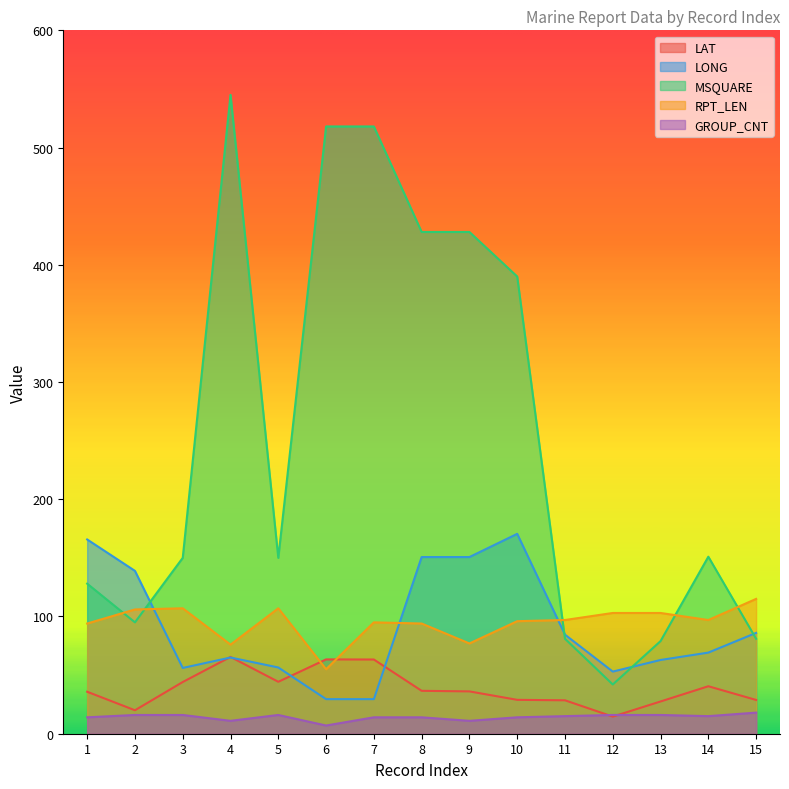

Is the value of MSQUARE at 10 greater than the value of RPT_LEN at 4?

Yes